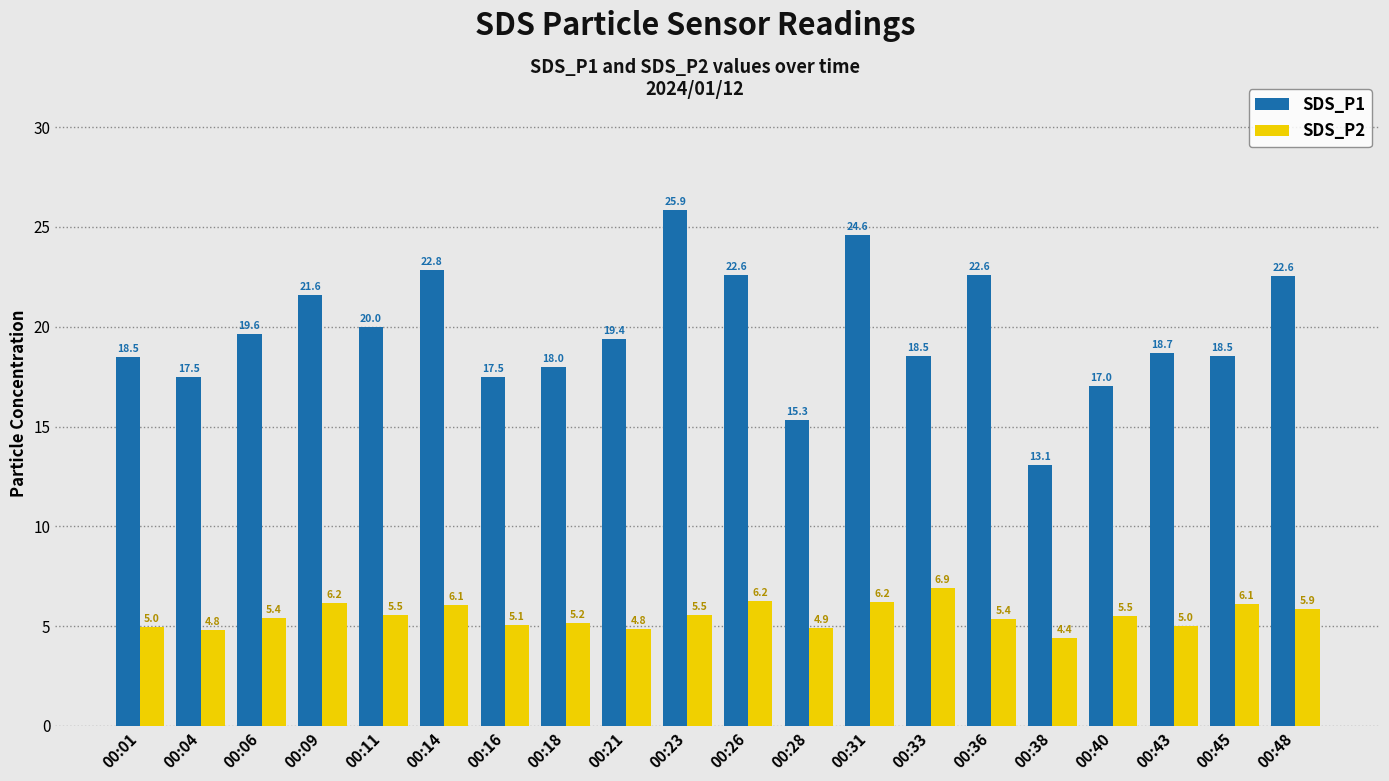

How many groups of bars are there?

20